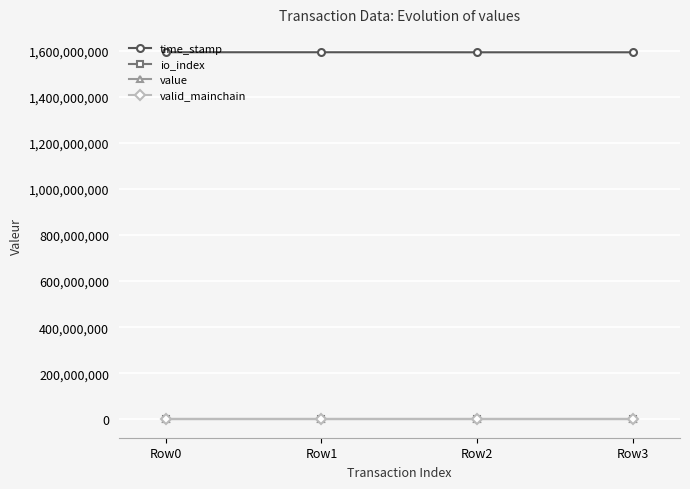

What is the value of the io_index point at the 2nd from the left?

270.0